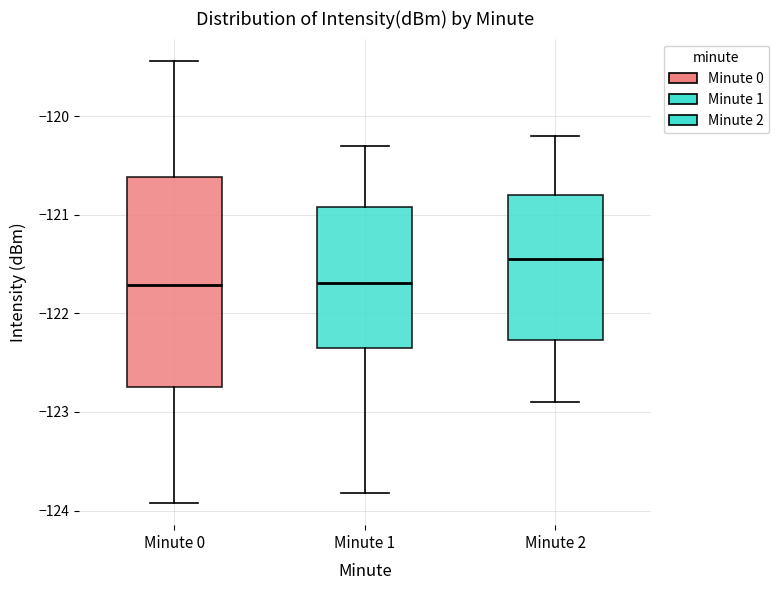

Which box is the tallest, from its lower edge to its upper edge?

Minute 0